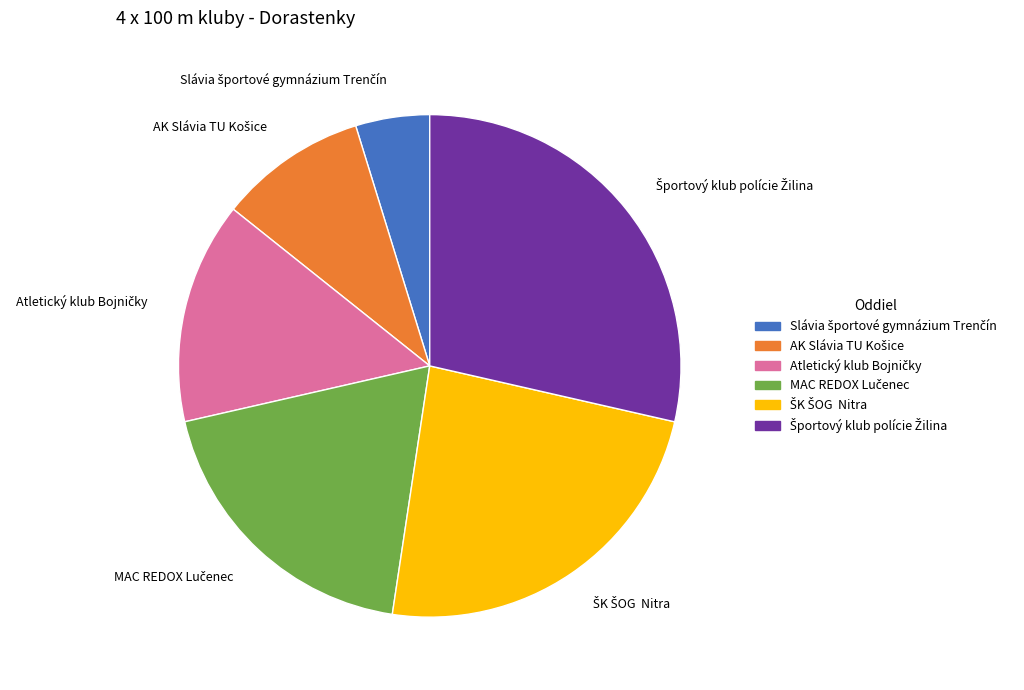

Is there a majority slice in this chart?

No